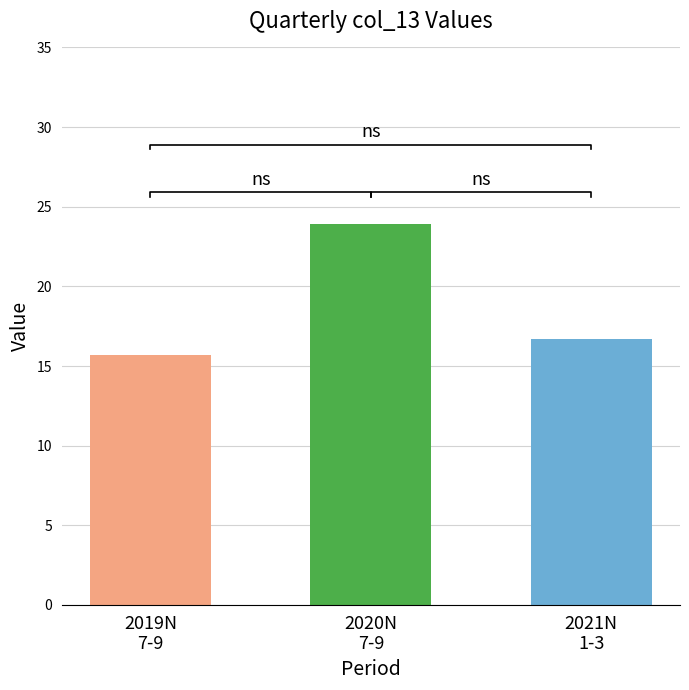

Reading left to right, what are all the values shown in this chart?

2019N
7-9=15.7	2020N
7-9=23.9	2021N
1-3=16.7